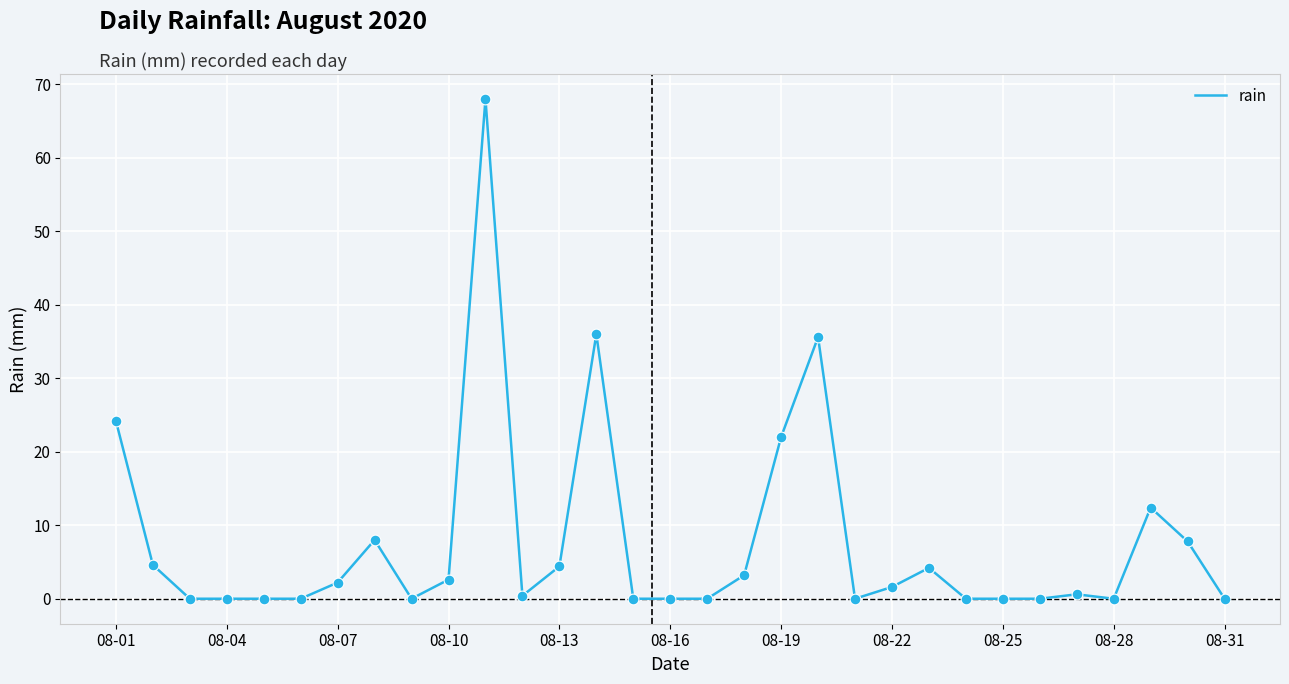

What is the difference between the maximum and minimum values?

68.0